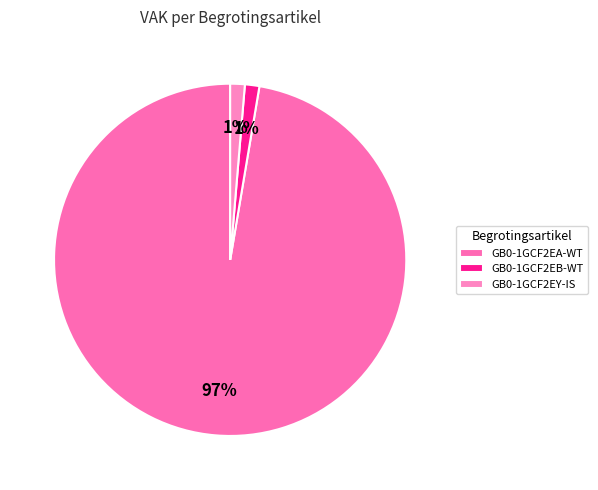

What portion of the pie excludes GB0-1GCF2EY-IS?

98.7%